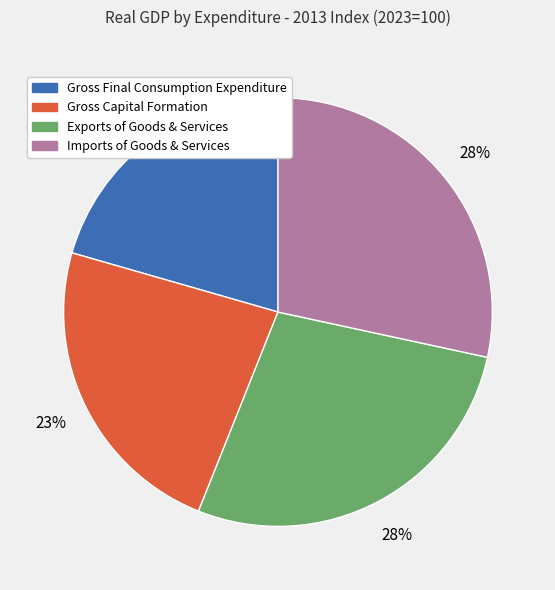

Count the number of slices in the pie.

4